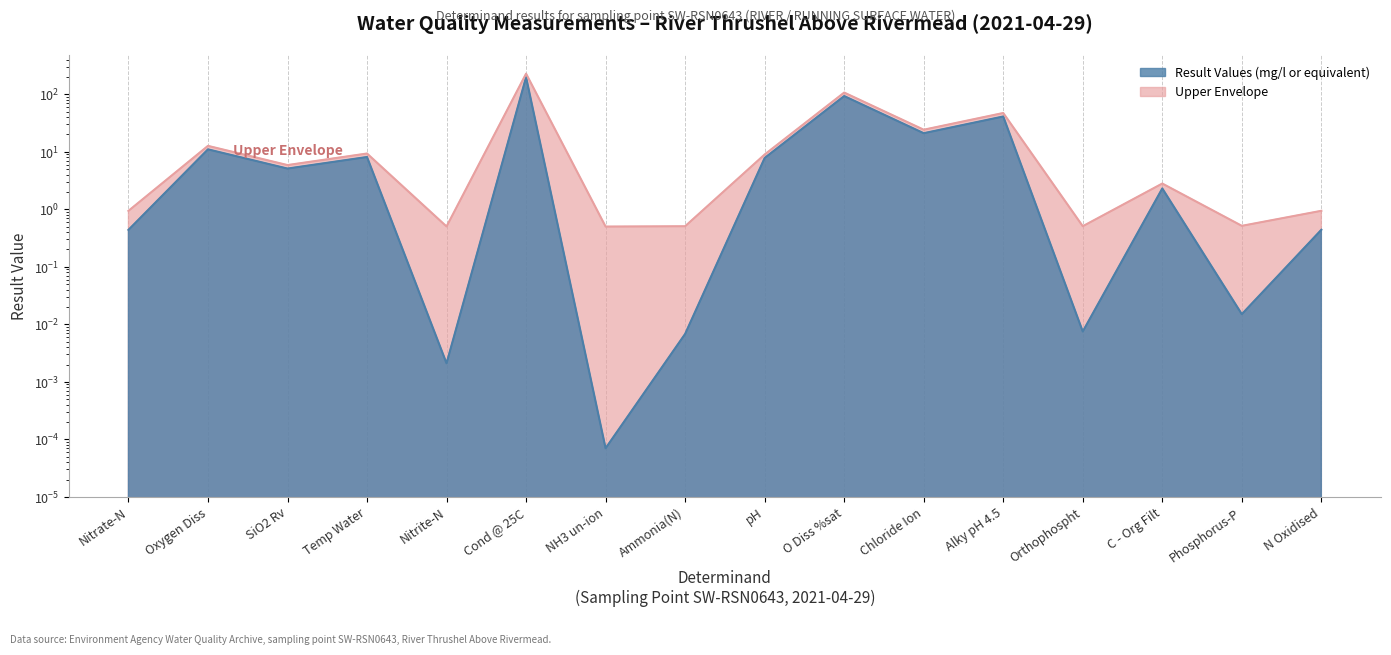

At how many categories does at least one series exceed 174?

1